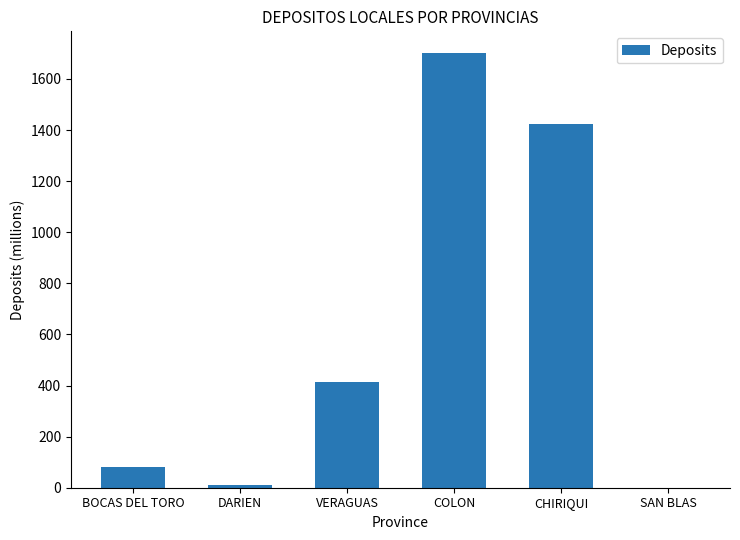

Reading left to right, transcribe all the data shown in this chart.

80.9	11.7	414.9	1701.1	1425.1	0.6